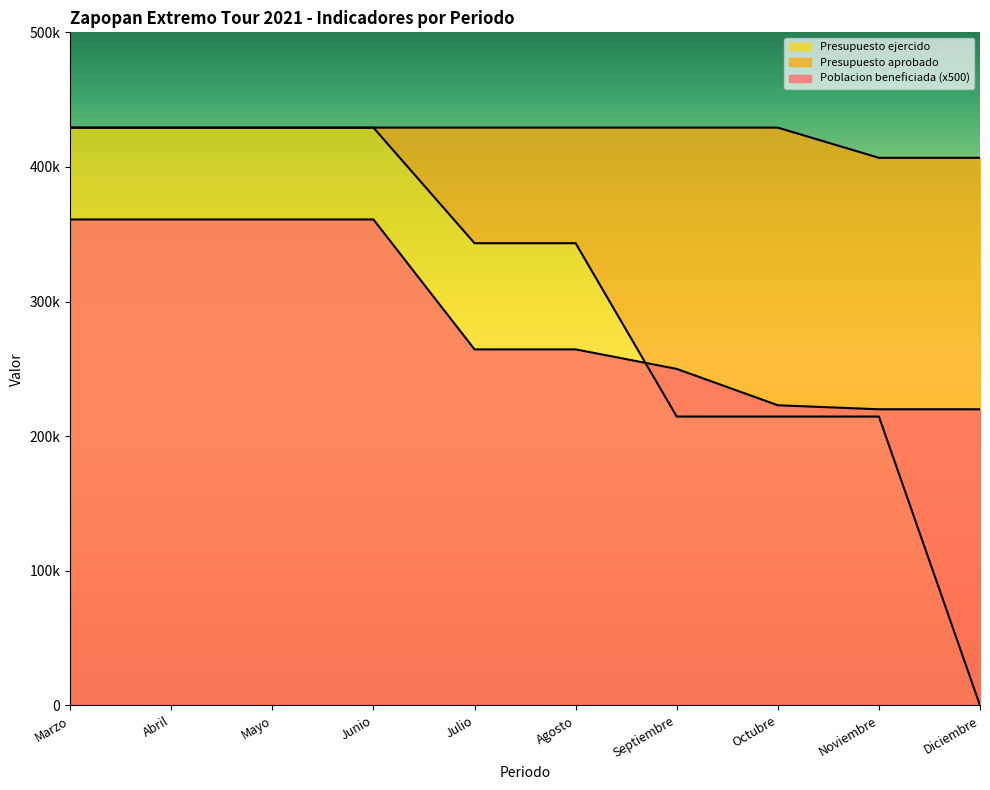

At how many categories does at least one series exceed 218217?

10